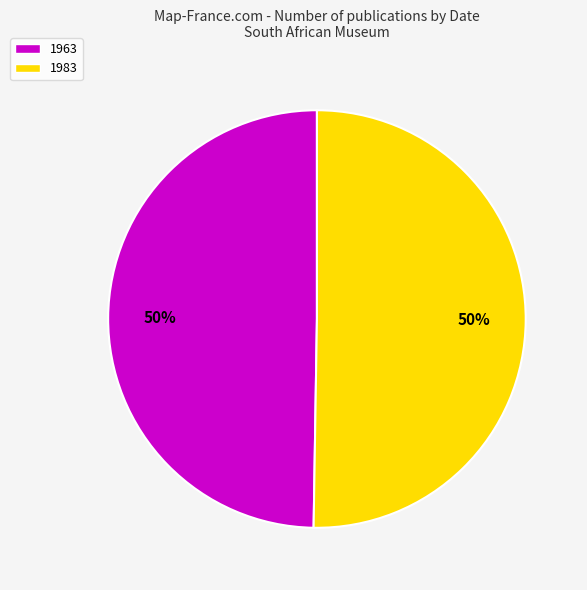

Is the sum of 1983 and 1963 greater than half?

Yes